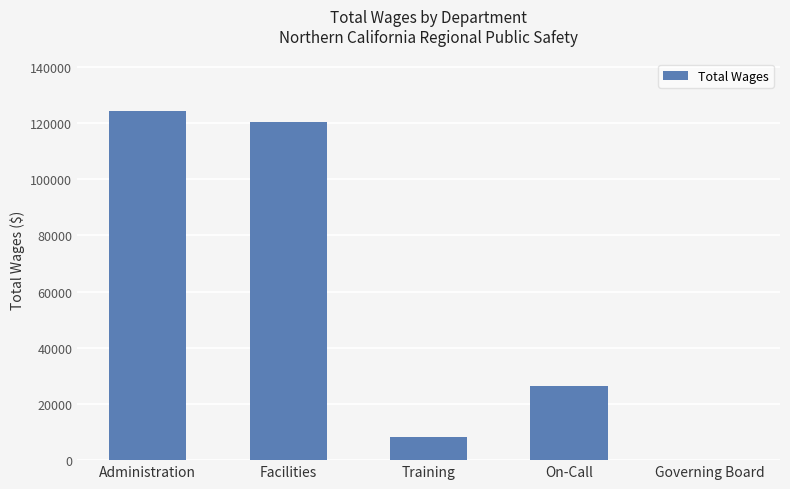

How many distinct data groups are displayed?

1